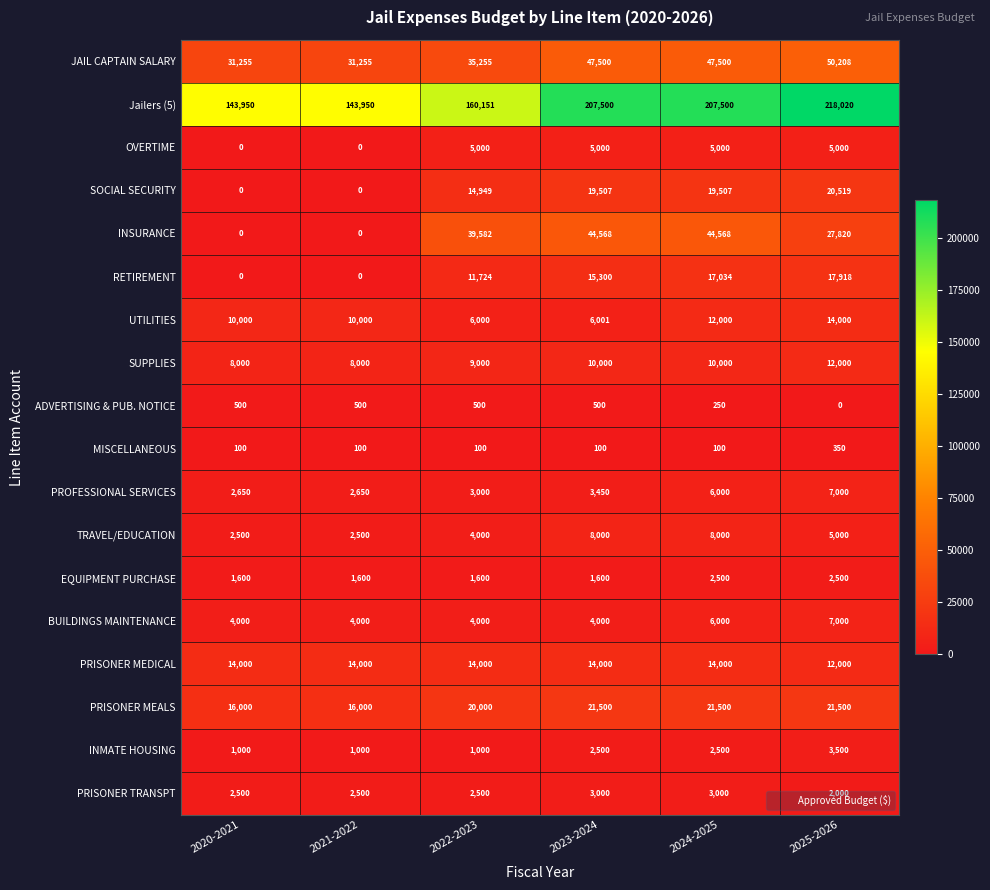

What is the greatest value displayed?

218020